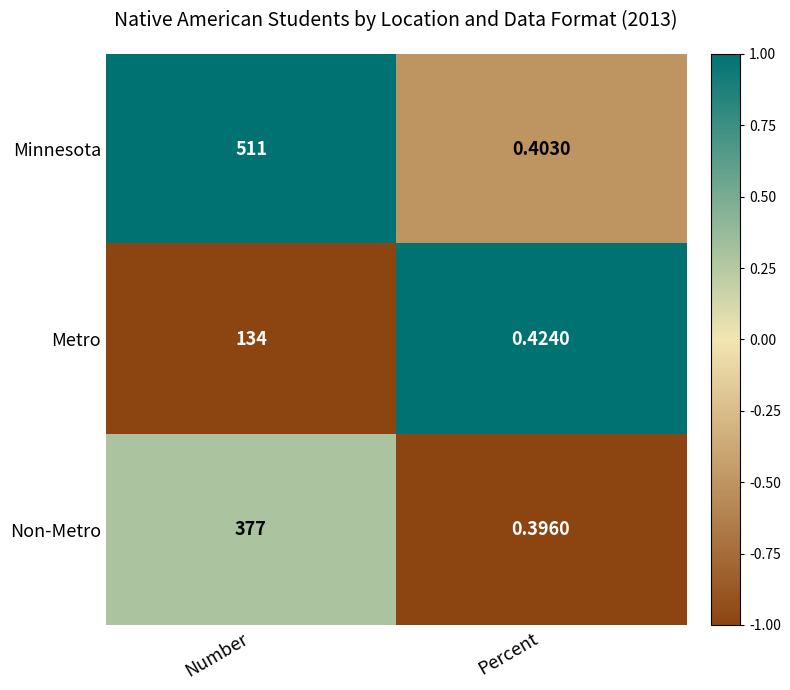

List the series in order of their overall mean, lowest first.

Metro, Non-Metro, Minnesota